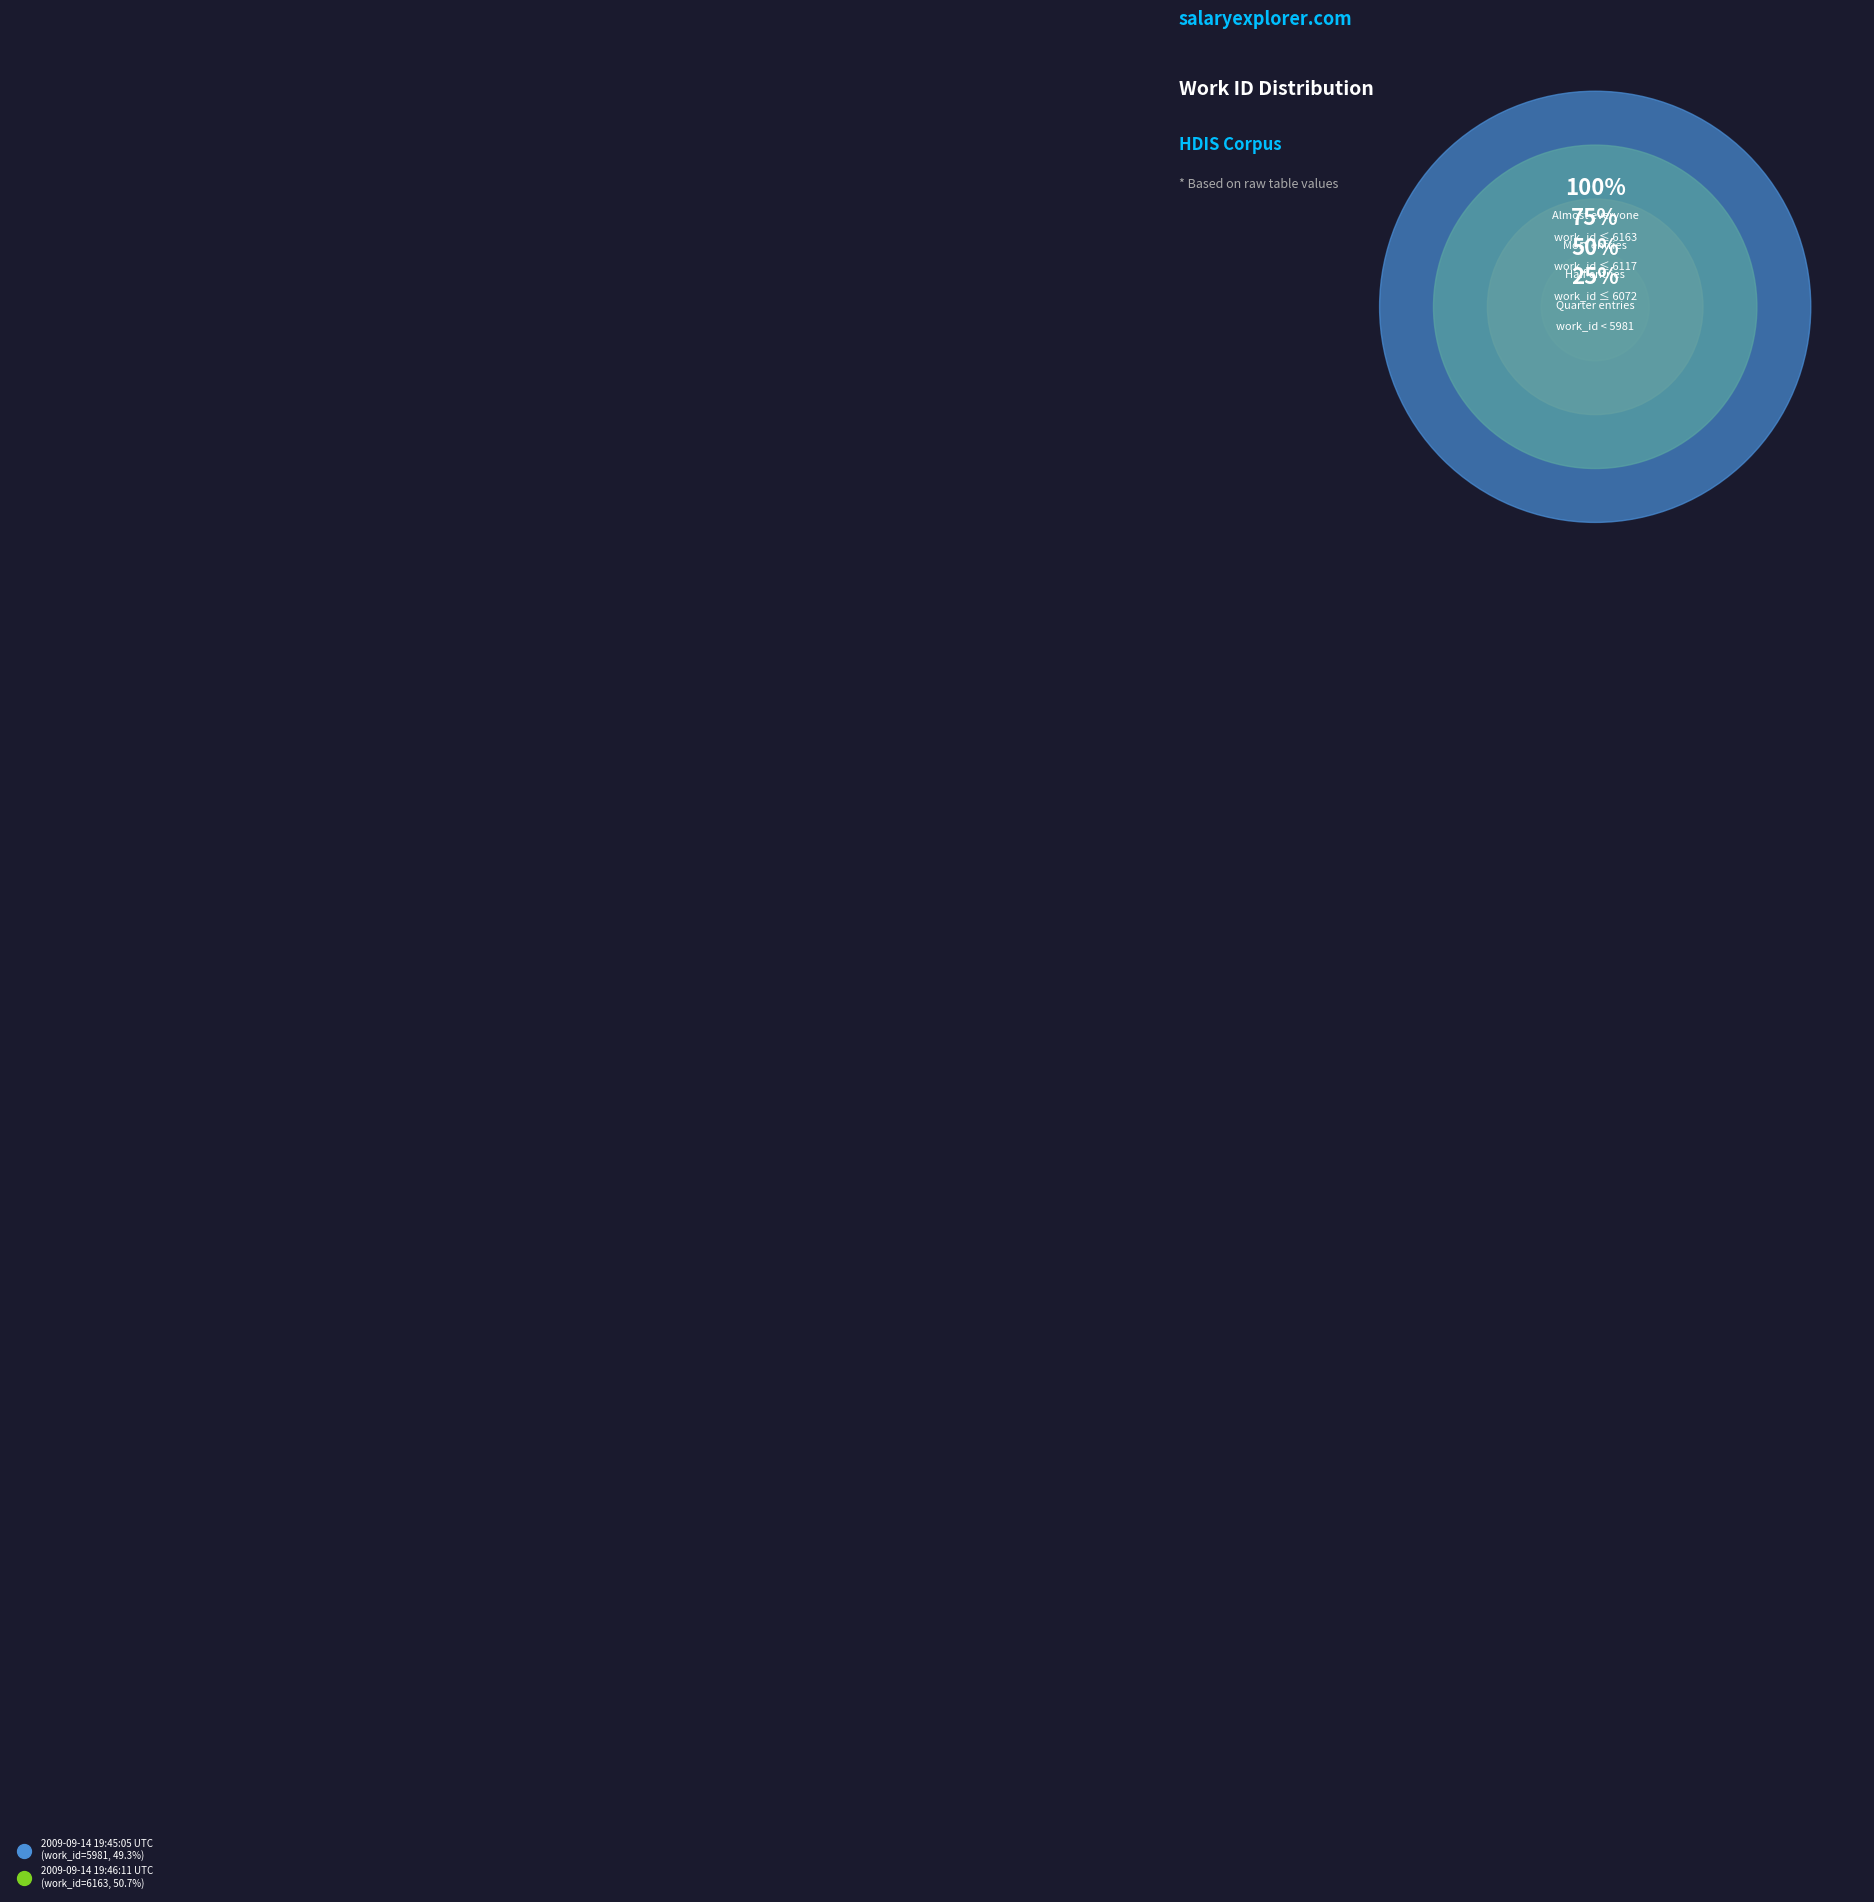

Which has a higher value, 2009-09-14 19:46:11 UTC or 2009-09-14 19:45:05 UTC?

2009-09-14 19:46:11 UTC